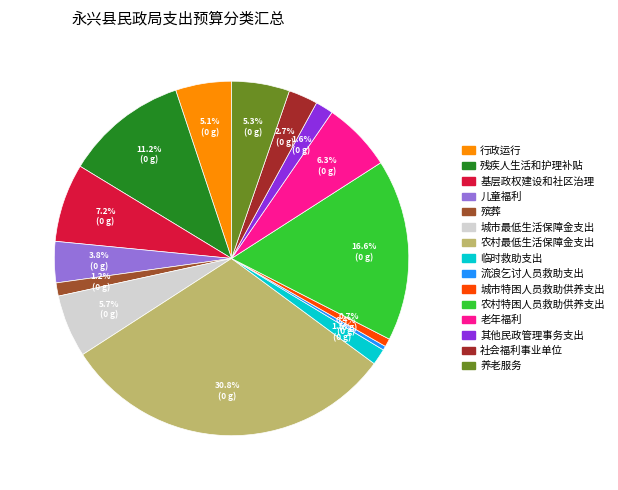

Does any single category account for the majority?

No